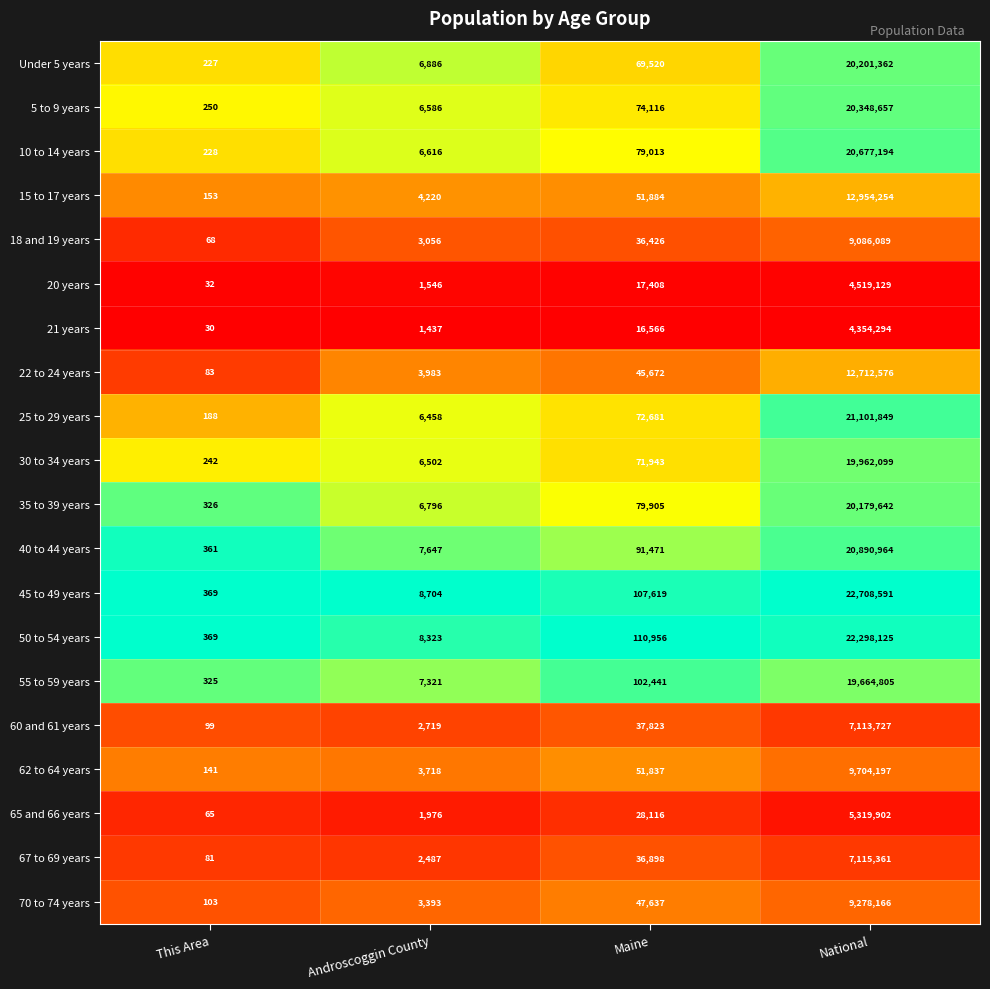

Which series has the largest range (max minus min)?

45 to 49 years